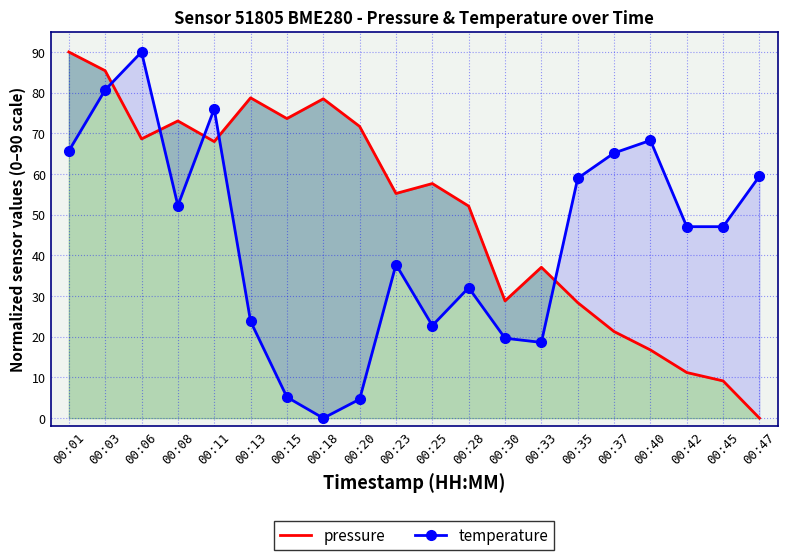

What is the highest value of the temperature series?

90.0